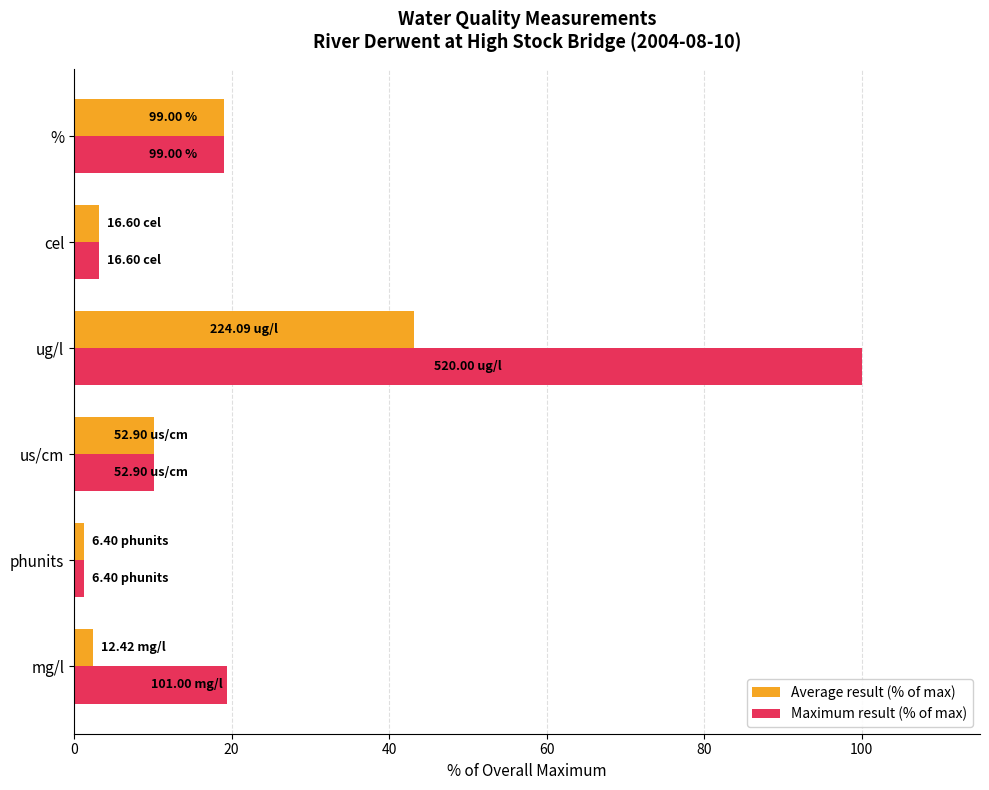

Which series has the largest total across all categories?

Maximum result (% of max)